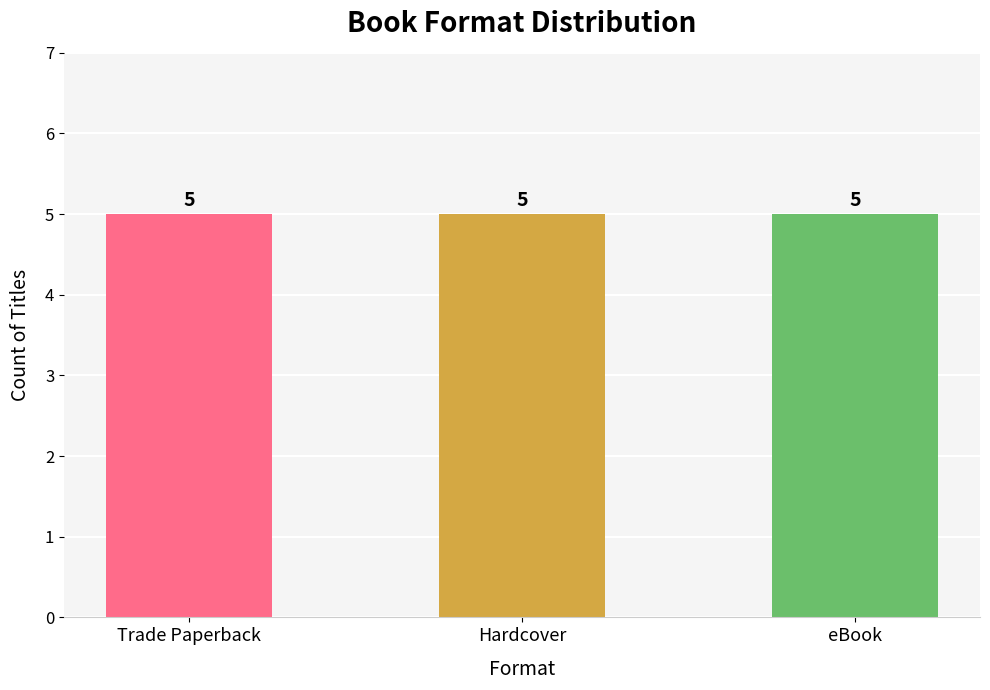

At which category is the sum across all series the highest?

Trade Paperback